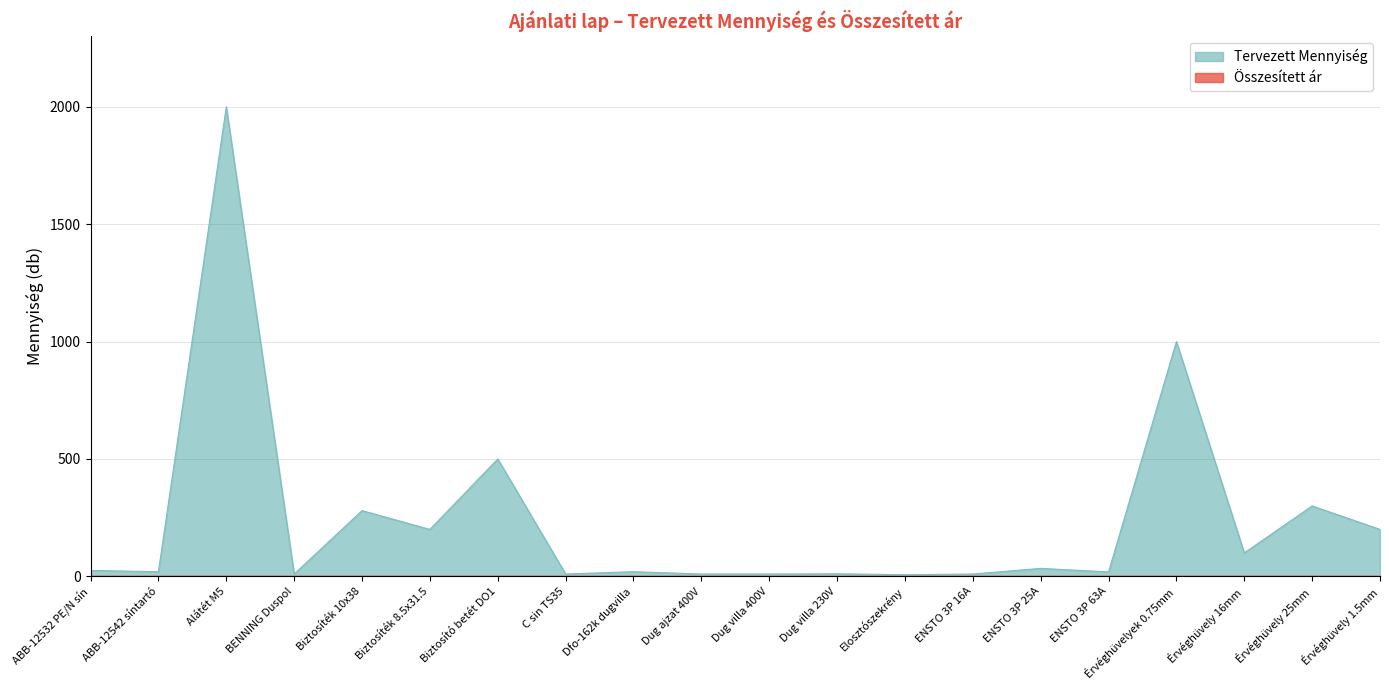

Which series has the largest range (max minus min)?

Tervezett Mennyiség